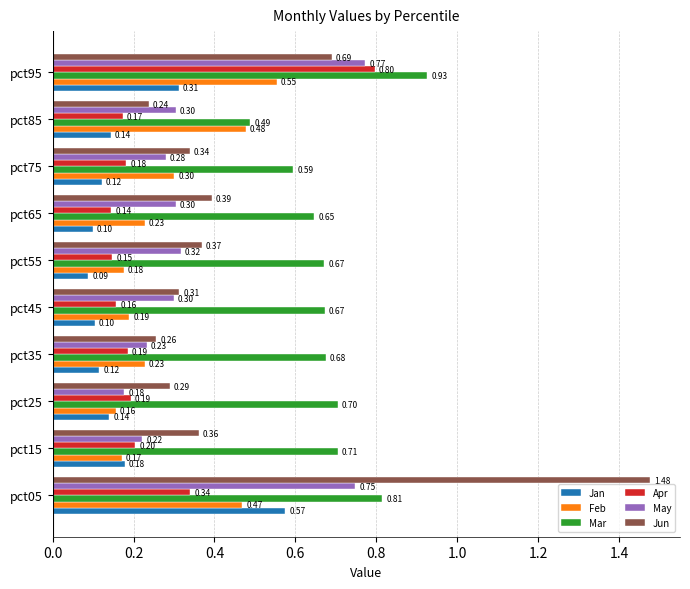

Which series changed the most between pct05 and pct95?

Jun